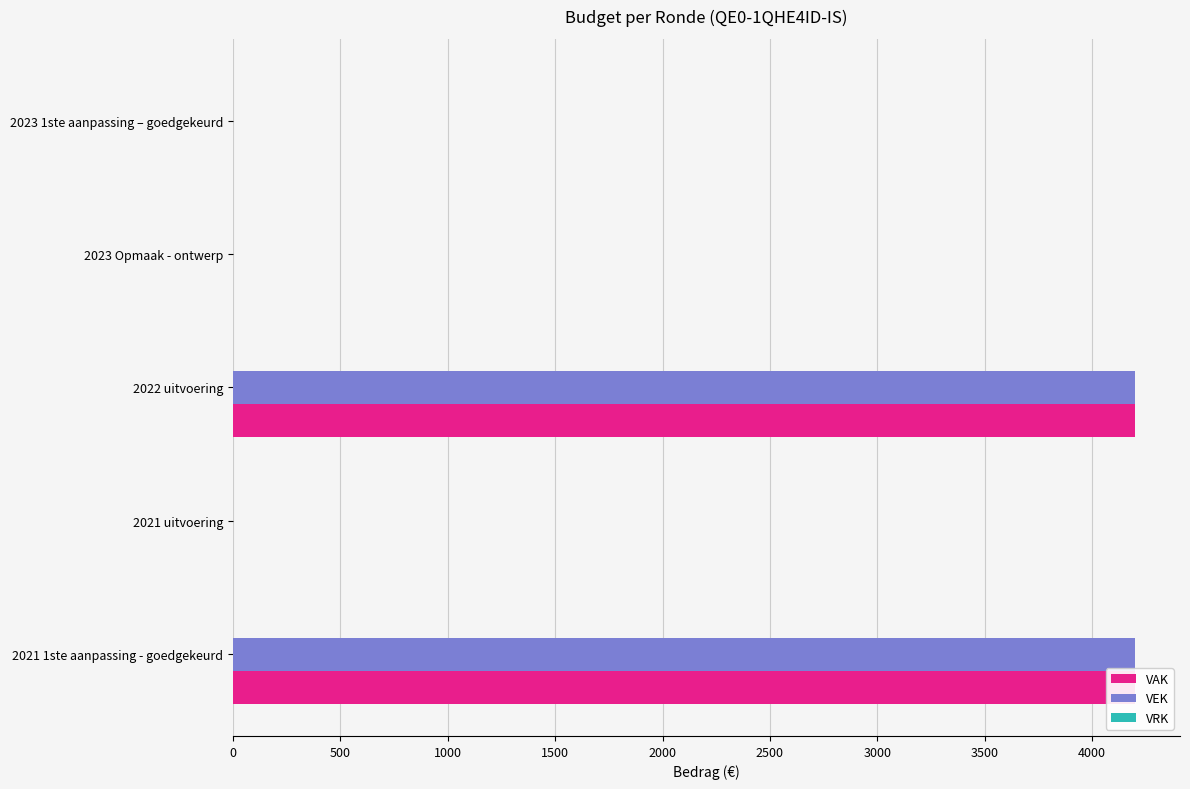

Is it true that VAK equals 0.0 at 2023 Opmaak - ontwerp?

True